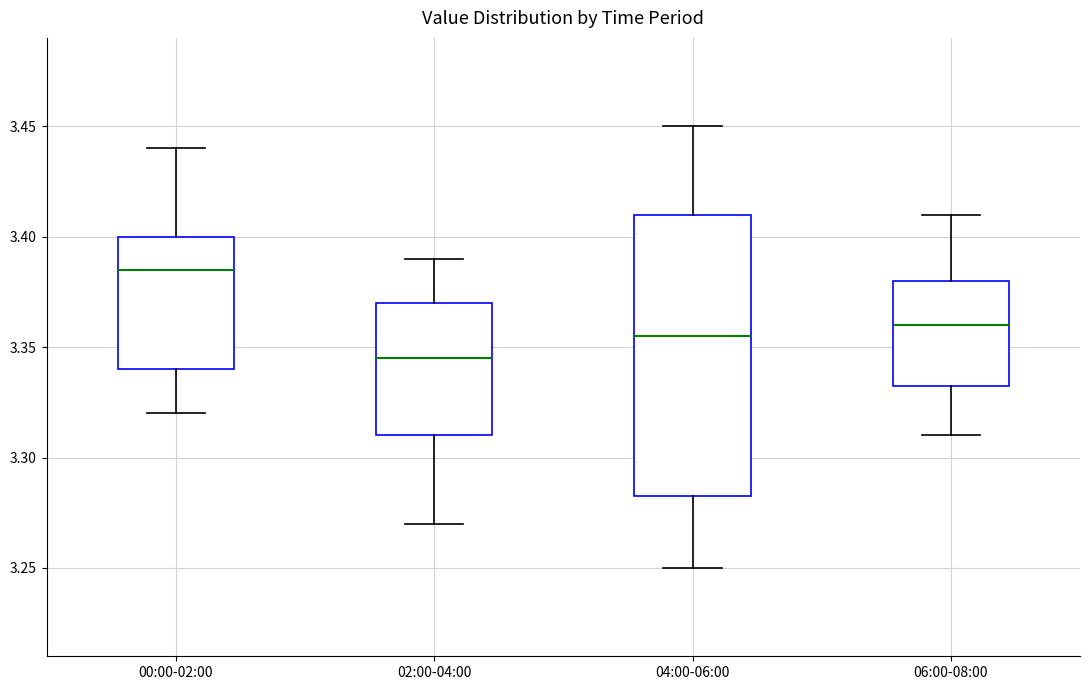

Reading left to right, transcribe this box plot: for each box, give where its median line is, the range the box spans, and where its two whiskers end, as read against the y-axis. The values are not printed on the chart, so give them approximately, as read against the axis.

00:00-02:00: median 3.385, box 3.340 to 3.400, whiskers 3.320 to 3.440
02:00-04:00: median 3.345, box 3.310 to 3.370, whiskers 3.270 to 3.390
04:00-06:00: median 3.355, box 3.285 to 3.410, whiskers 3.250 to 3.450
06:00-08:00: median 3.360, box 3.335 to 3.380, whiskers 3.310 to 3.410